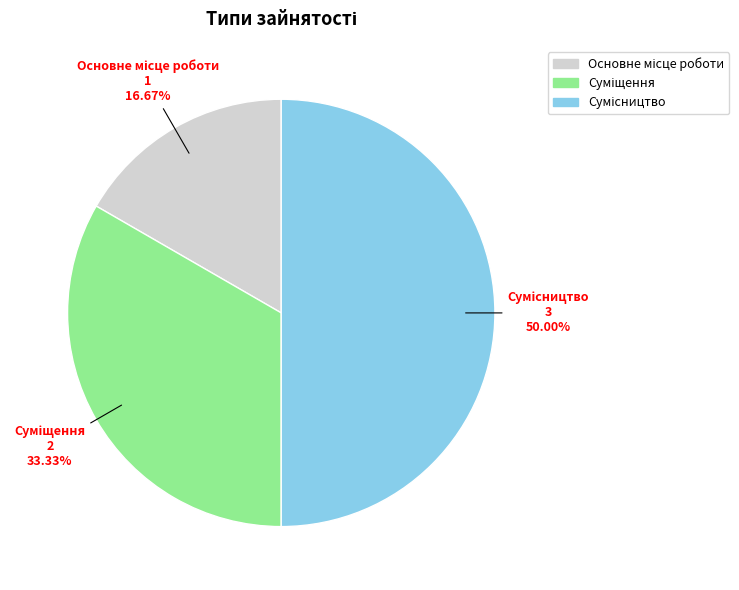

Which category has the smallest portion of the pie?

Основне місце роботи